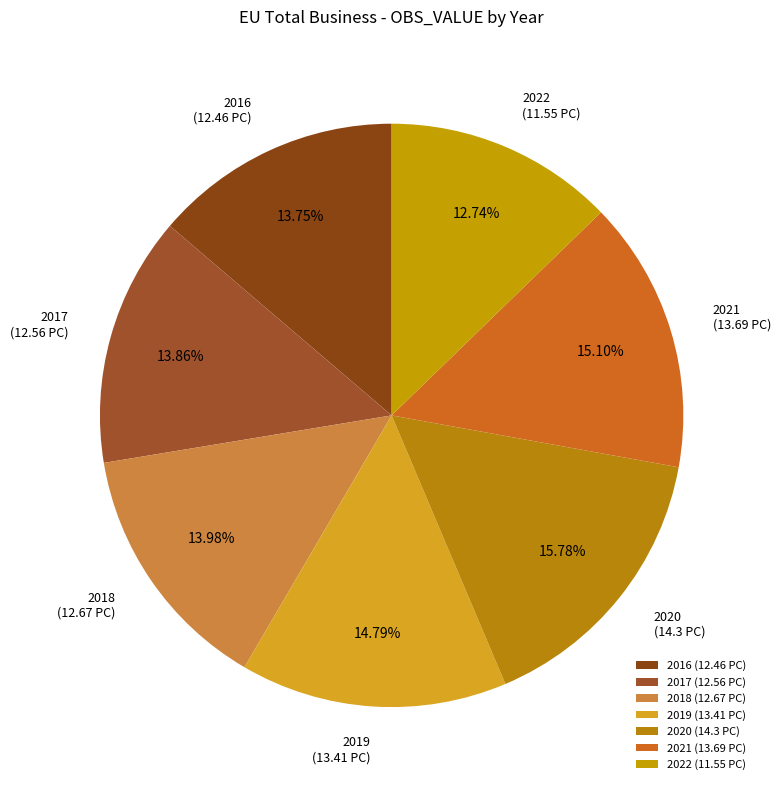

Is it true that 2020 is 16% of the pie?

True